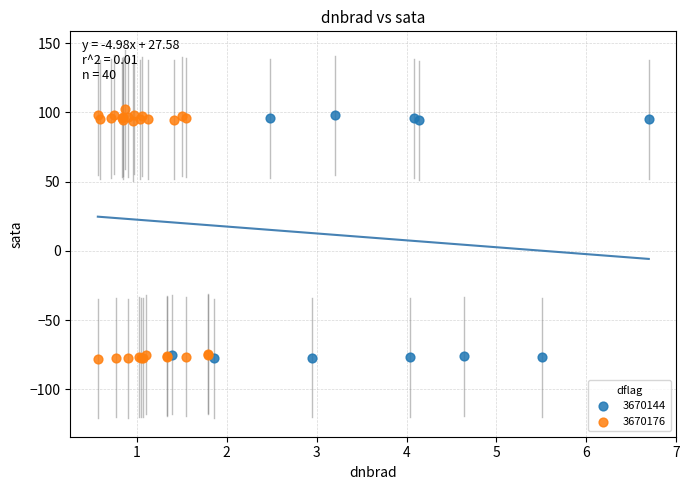

Which series has the widest spread of Y values?

3670176